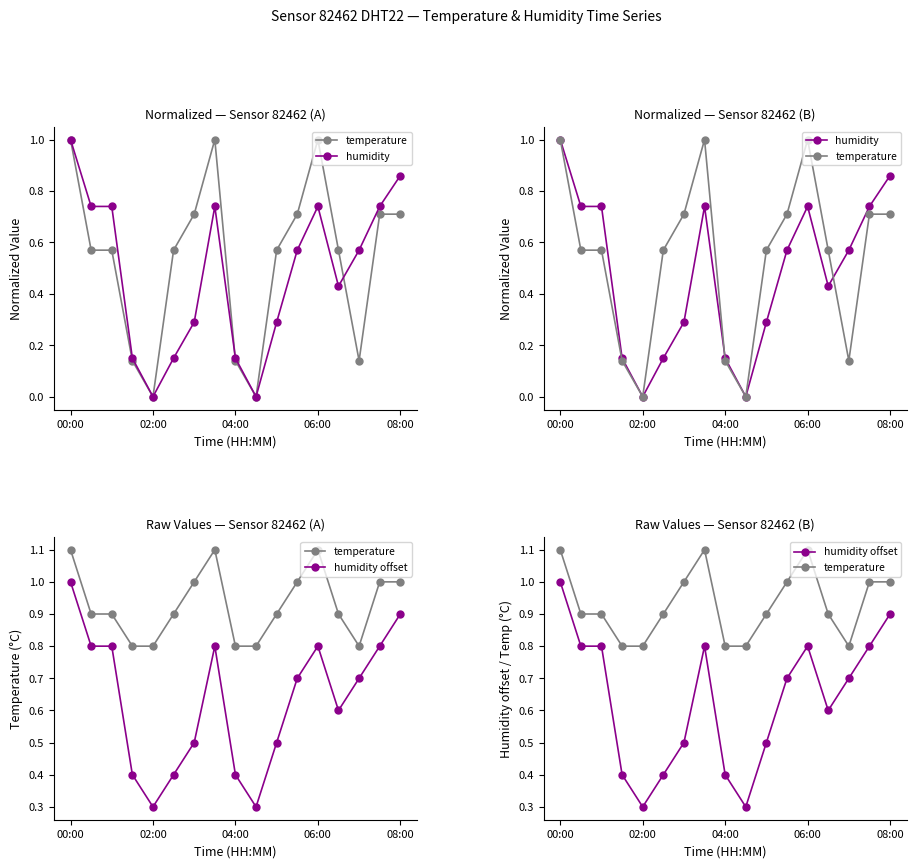

True or false: humidity offset and humidity intersect in this chart.

False